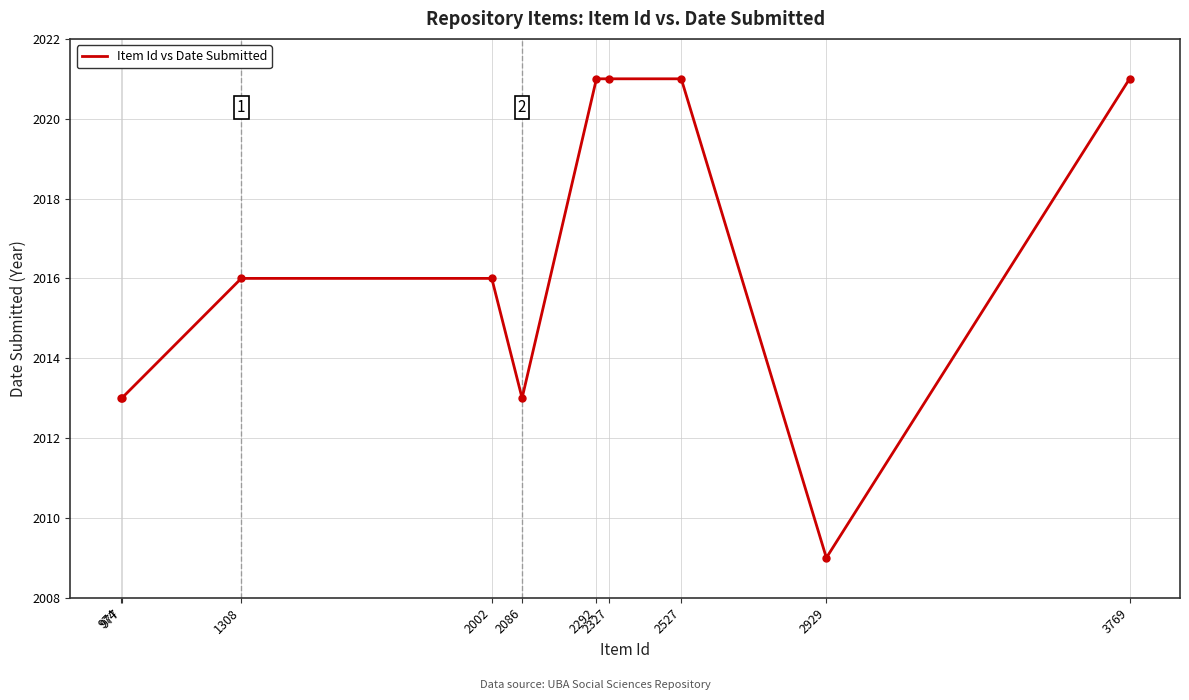

Which category has the lowest value across all series?

2929